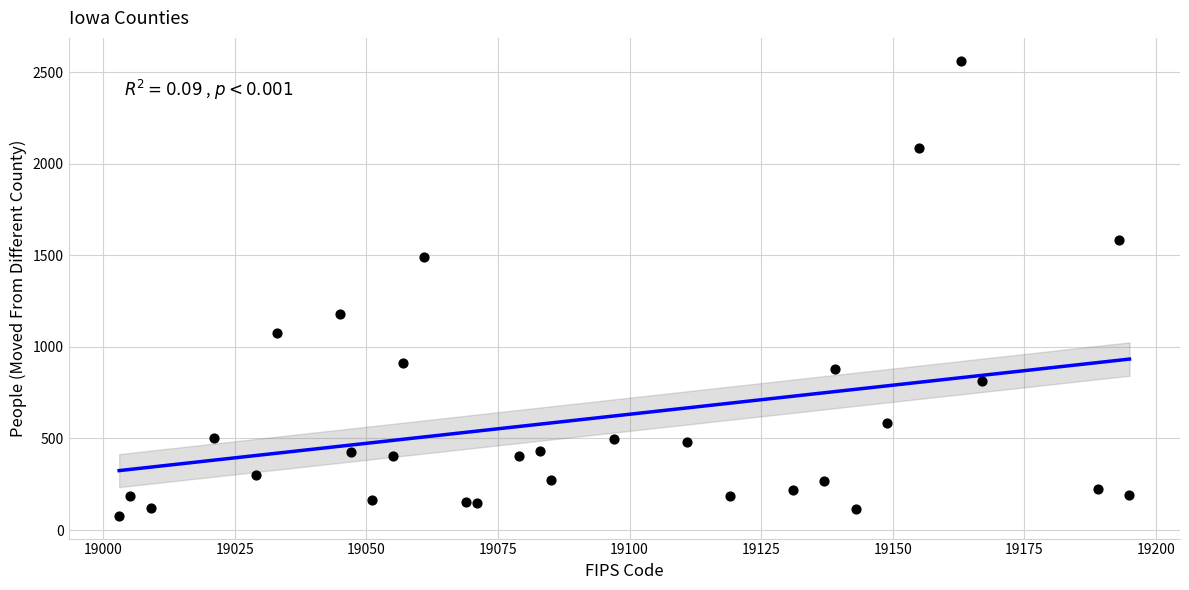

What Y value in the scatter plot is closest to 1320?

1180